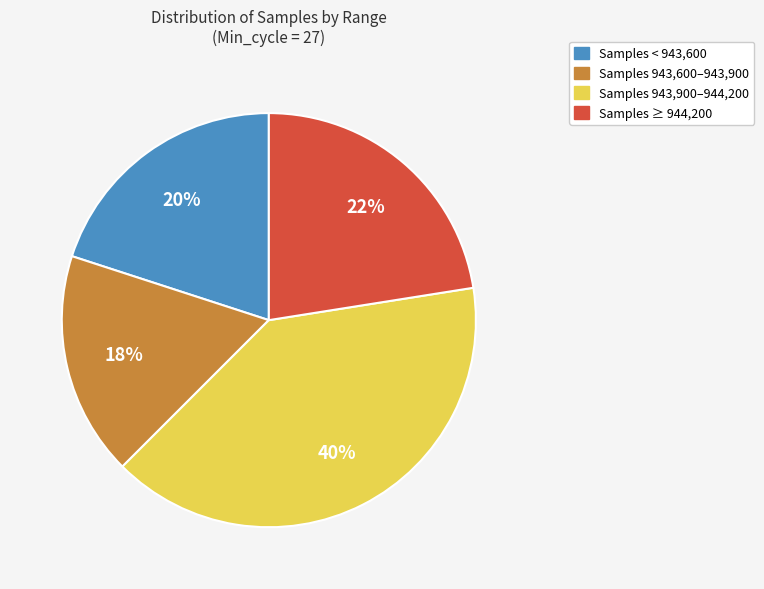

How many slices are in this pie chart?

4